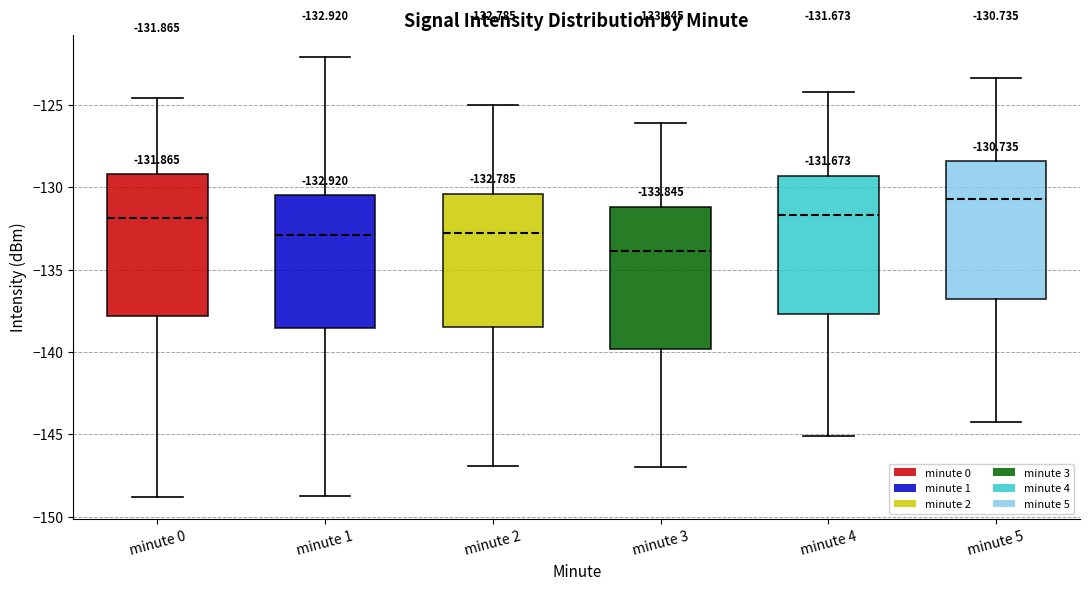

Which box has the highest median line?

minute 5